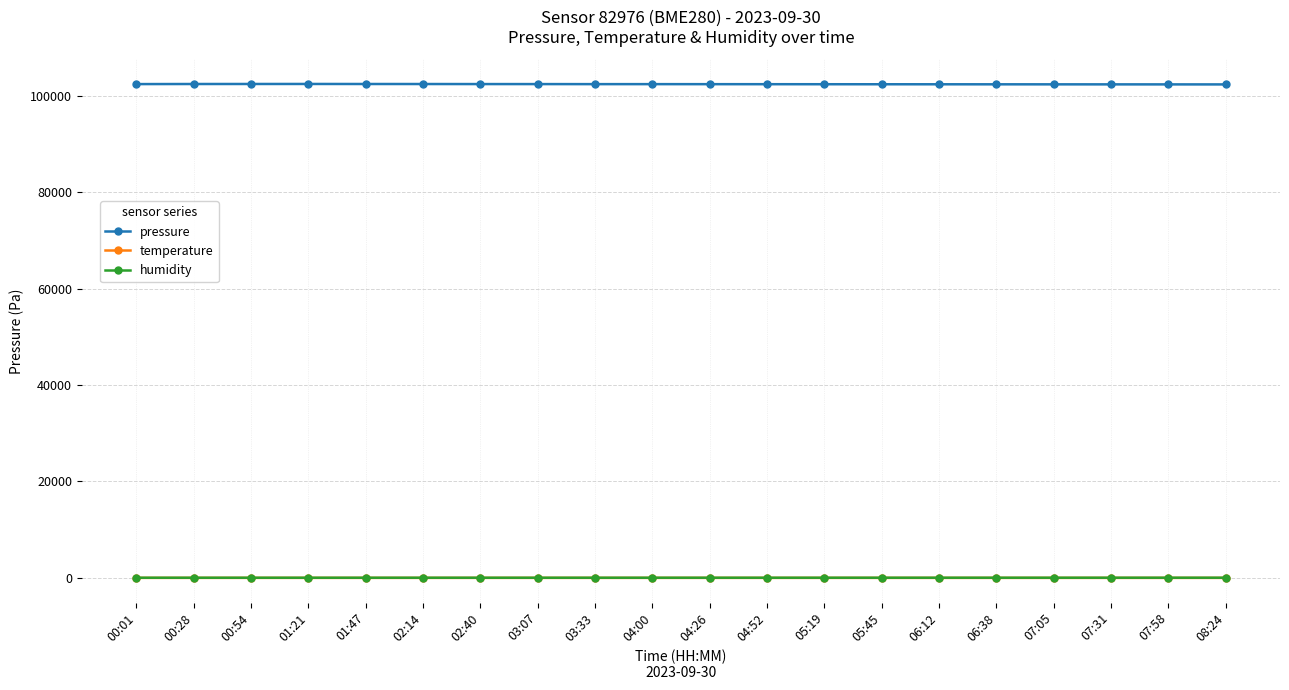

What is the label of the 13th point from the left?

05:19